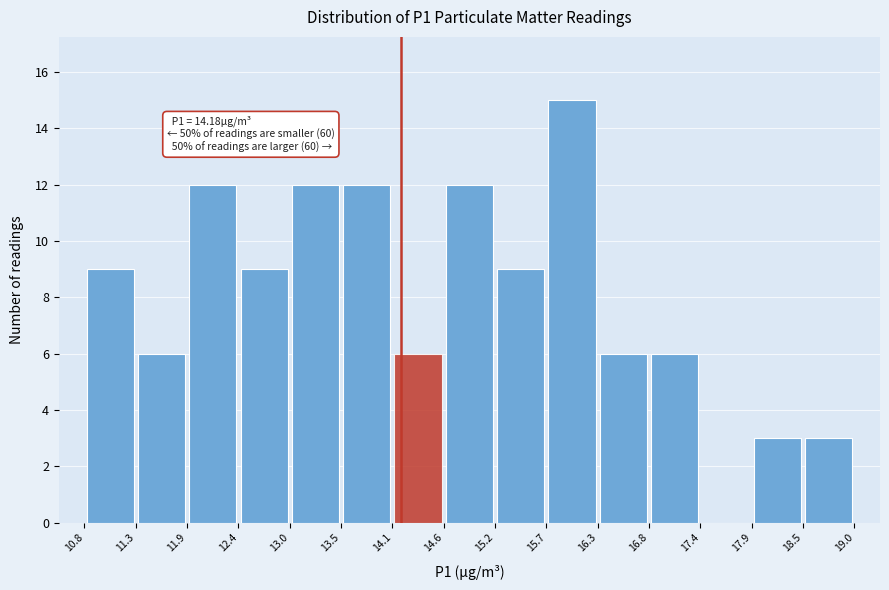

Which range on the x-axis has the tallest bar?

15.7 to 16.3